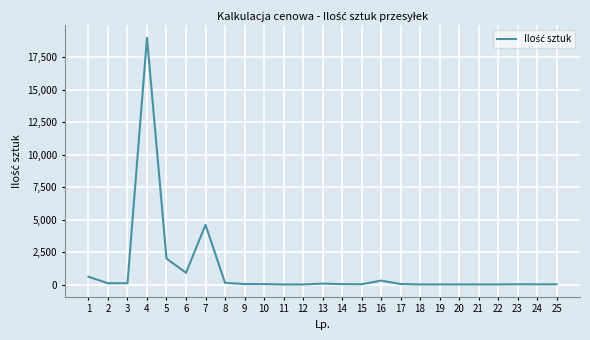

The value at 1 is 600. True or false?

True